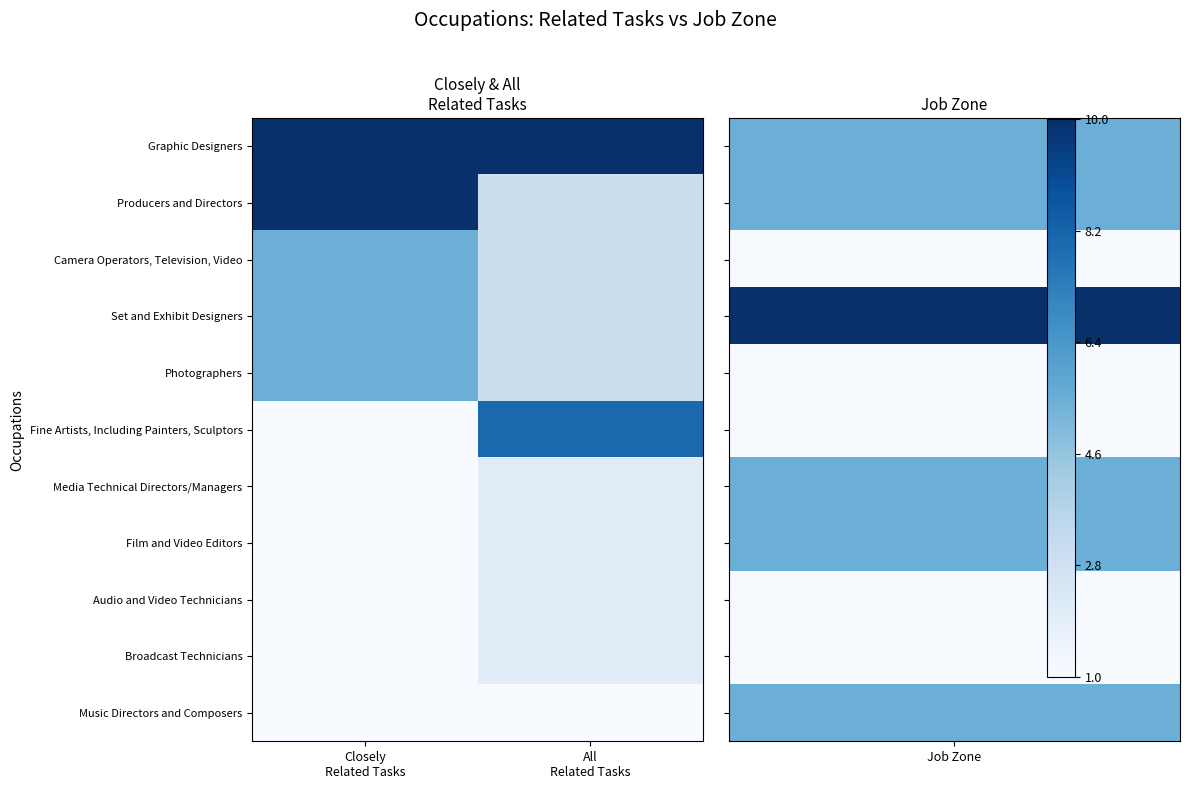

Reading left to right, transcribe all the data shown in this chart.

Graphic Designers: Closely
Related Tasks=1.0	All
Related Tasks=1.0
Producers and Directors: Closely
Related Tasks=1.0	All
Related Tasks=0.2
Camera Operators, Television, Video: Closely
Related Tasks=0.5	All
Related Tasks=0.2
Set and Exhibit Designers: Closely
Related Tasks=0.5	All
Related Tasks=0.2
Photographers: Closely
Related Tasks=0.5	All
Related Tasks=0.2
Fine Artists, Including Painters, Sculptors: Closely
Related Tasks=0.0	All
Related Tasks=0.8
Media Technical Directors/Managers: Closely
Related Tasks=0.0	All
Related Tasks=0.1
Film and Video Editors: Closely
Related Tasks=0.0	All
Related Tasks=0.1
Audio and Video Technicians: Closely
Related Tasks=0.0	All
Related Tasks=0.1
Broadcast Technicians: Closely
Related Tasks=0.0	All
Related Tasks=0.1
Music Directors and Composers: Closely
Related Tasks=0.0	All
Related Tasks=0.0